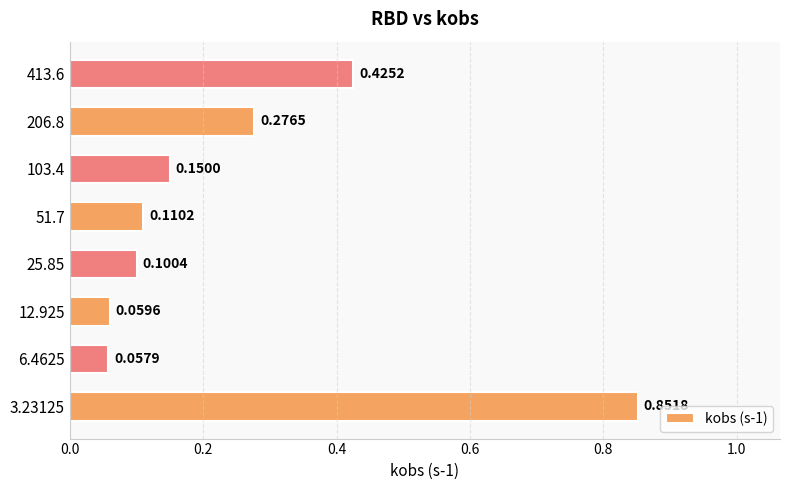

List the labels in order of value, smallest first.

6.4625, 12.925, 25.85, 51.7, 103.4, 206.8, 413.6, 3.23125